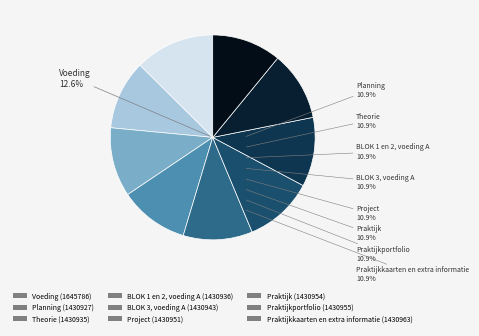

Between Praktijk and Praktijkkaarten en extra informatie, which is larger?

Praktijkkaarten en extra informatie